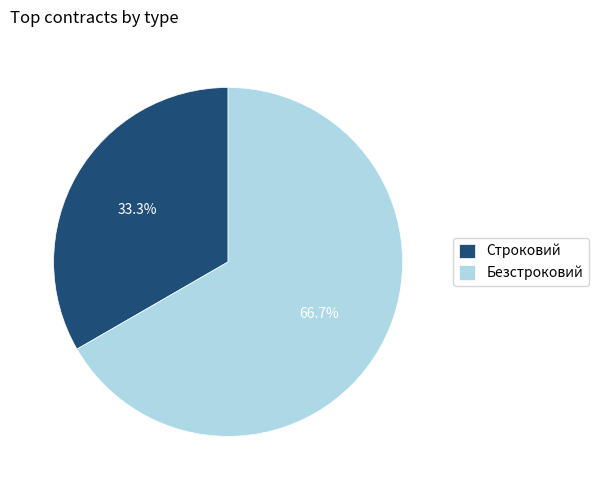

What is the total percentage of Безстроковий and Строковий?

100.0%